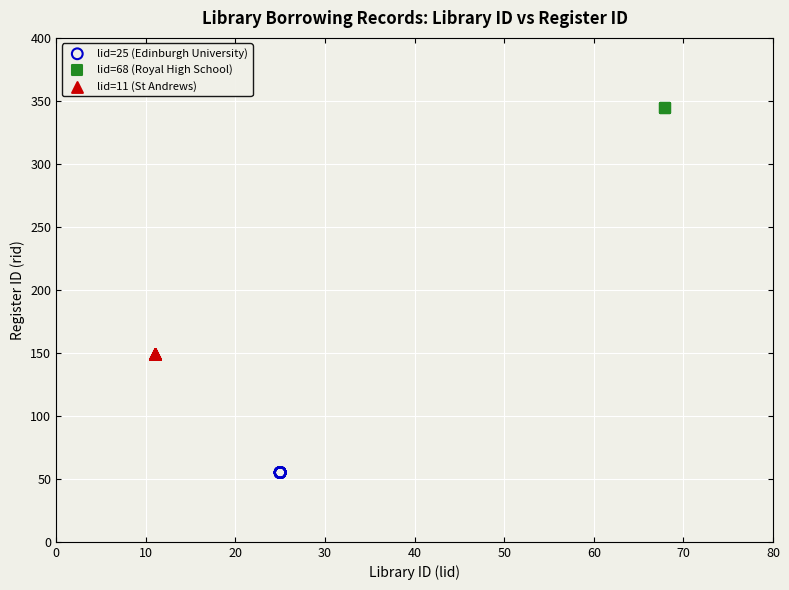

Which series contains the highest Y value?

lid=68 (Royal High School)